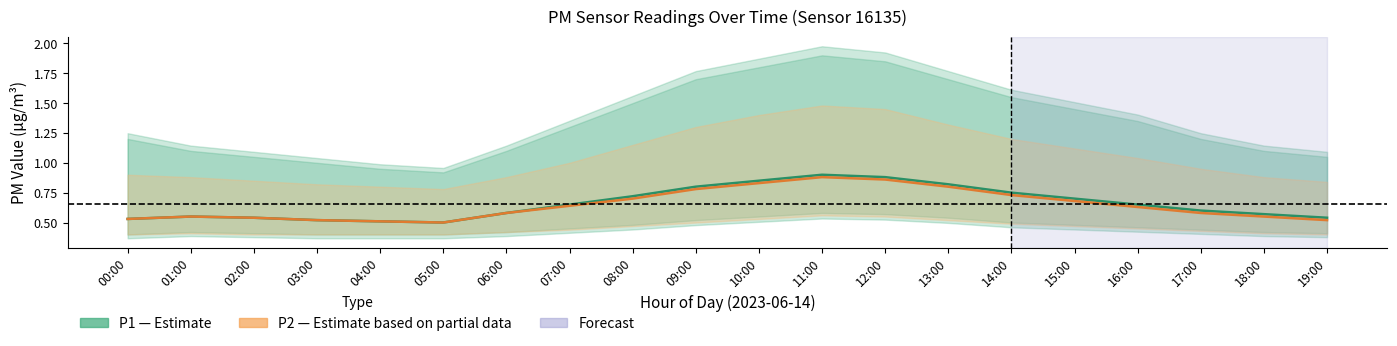

Is it true that P1 (Estimate) equals 0.9 at 12:00?

True